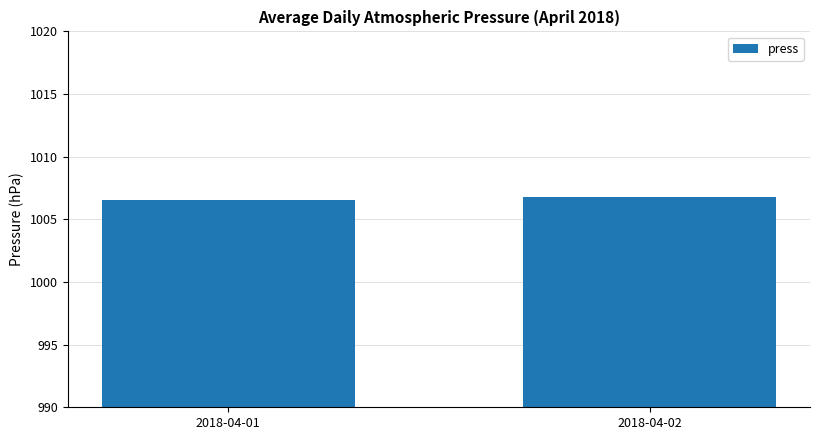

The chart shows a value of 1802.9 at 2018-04-02. True or false?

False